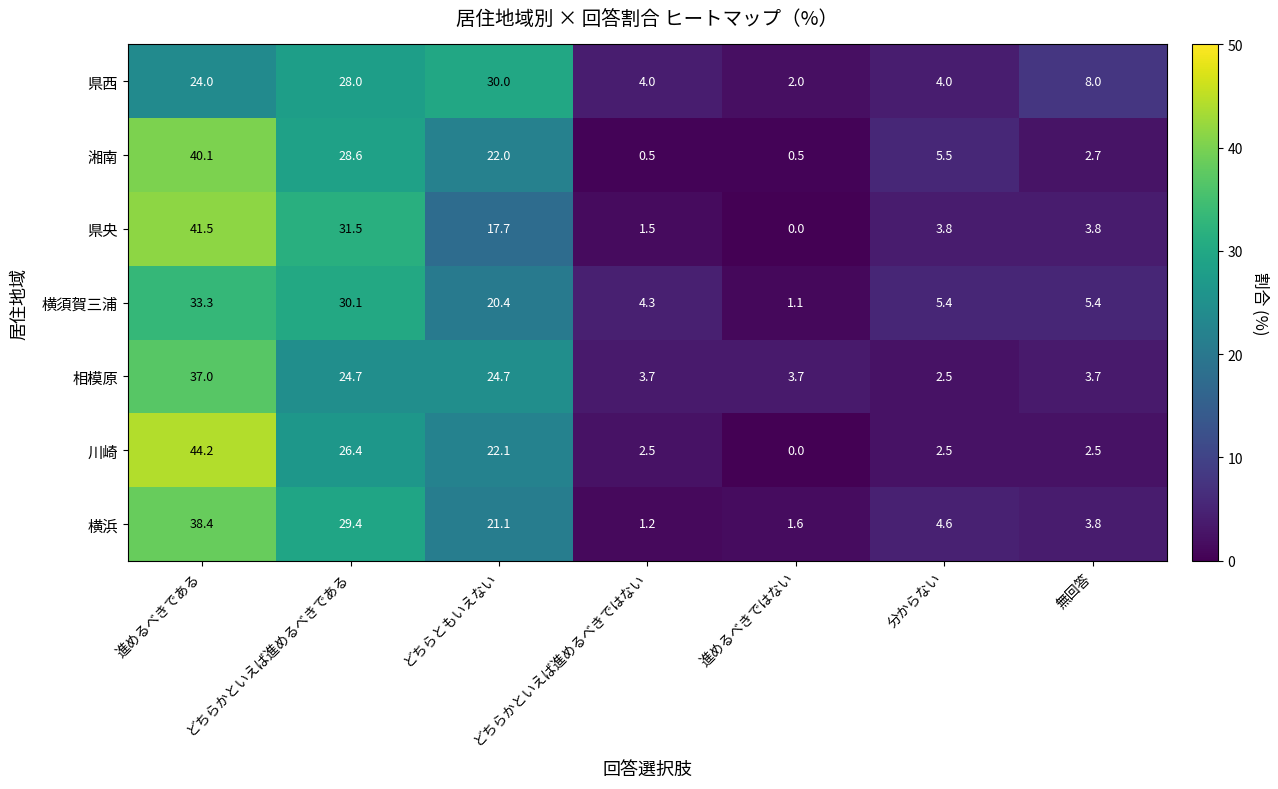

The value of 川崎 at 進めるべきではない is 0.0. True or false?

True